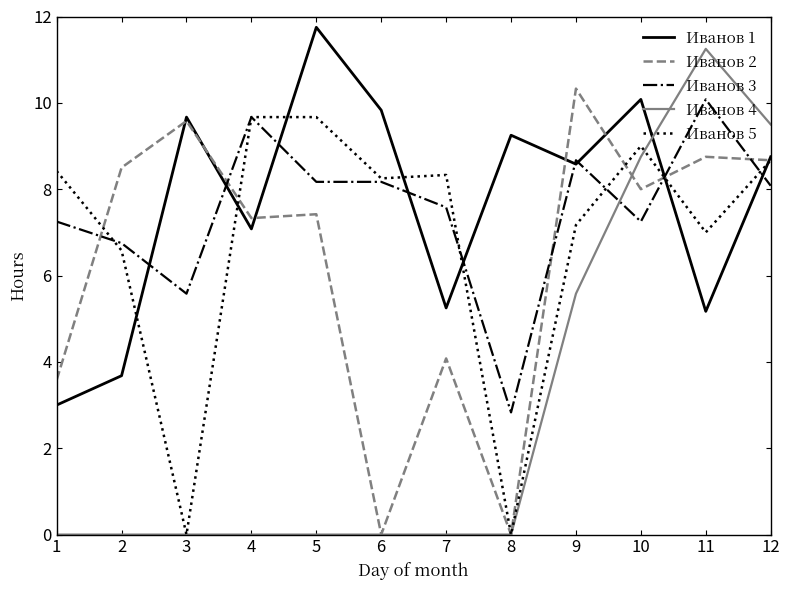

Is it true that Иванов 4 equals 0.0 at 7?

True